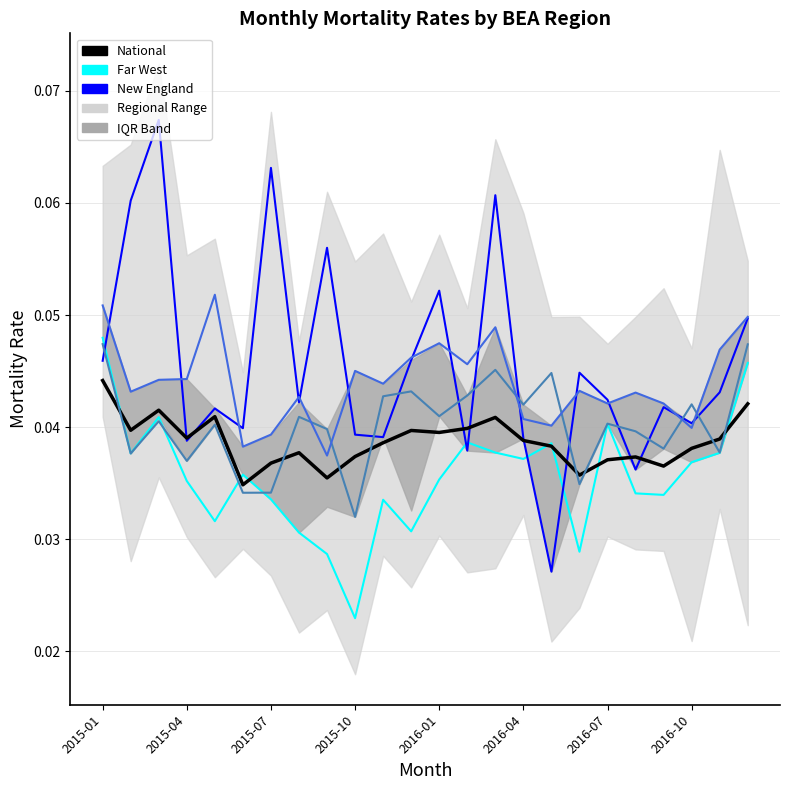

Which has a higher value, 15 or 16?

16